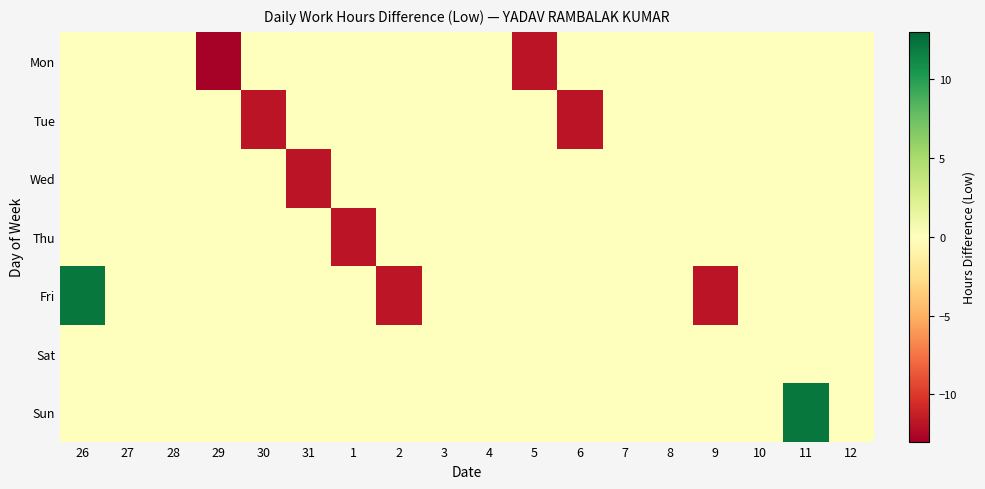

Which series has the largest total across all categories?

Sun